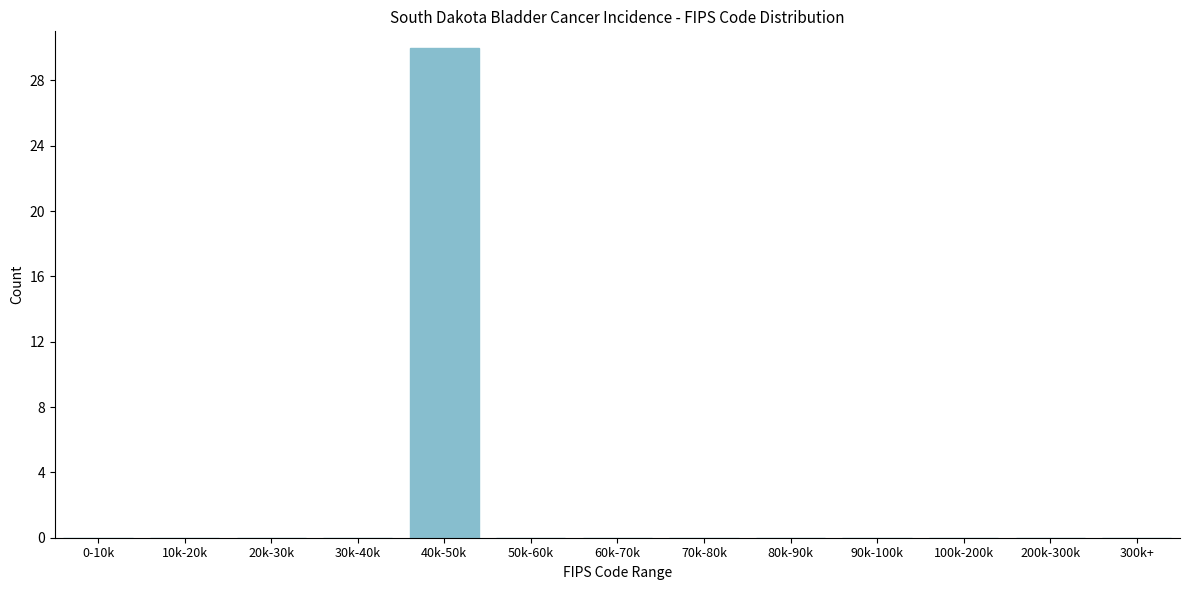

Reading right to left, transcribe all the data shown in this chart.

300k+=0	200k-300k=0	100k-200k=0	90k-100k=0	80k-90k=0	70k-80k=0	60k-70k=0	50k-60k=0	40k-50k=30	30k-40k=0	20k-30k=0	10k-20k=0	0-10k=0